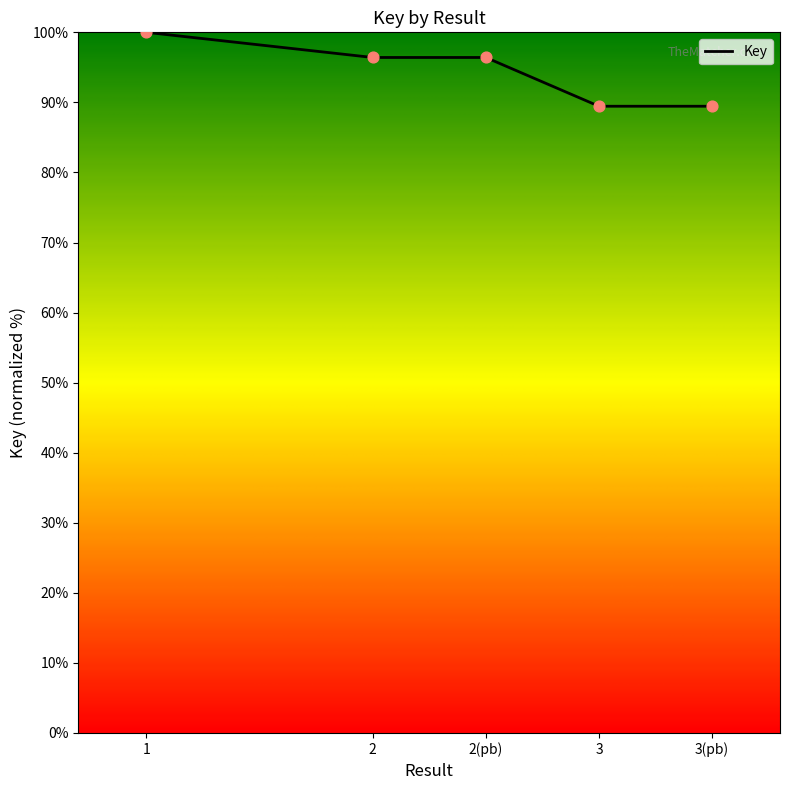

Approximately how many times larger is the value at 3(pb) compared to 2?

0.9